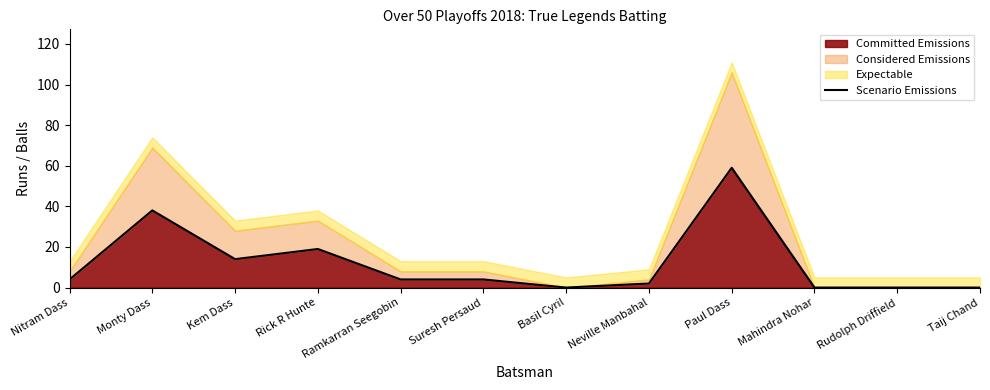

Reading left to right, list all the values displayed in this chart.

4	38	14	19	4	4	0	2	59	0	0	0